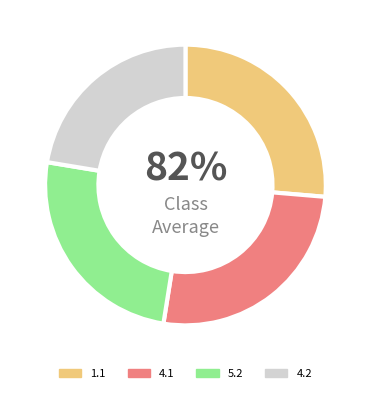

Is there any slice that represents more than half of the pie?

No